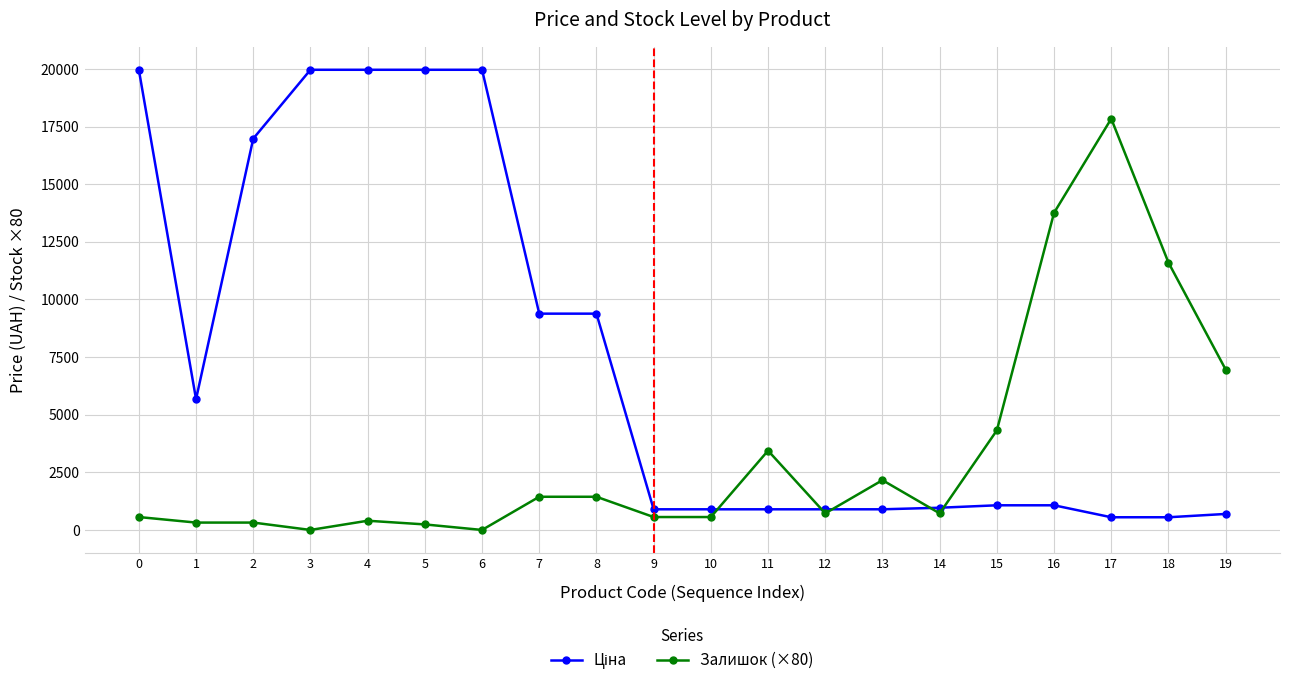

True or false: Залишок (×80) has more than 1 points higher than both neighbors.

True